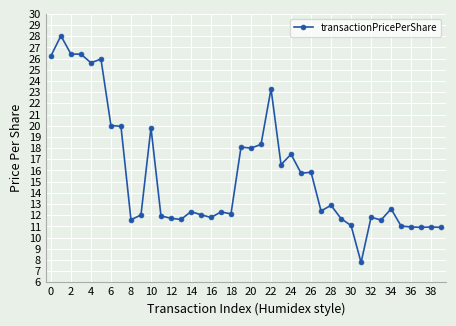

What is the maximum value shown in the chart?

28.0